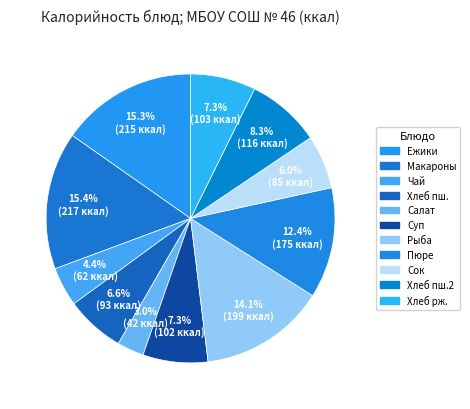

How many slices are in this pie chart?

11